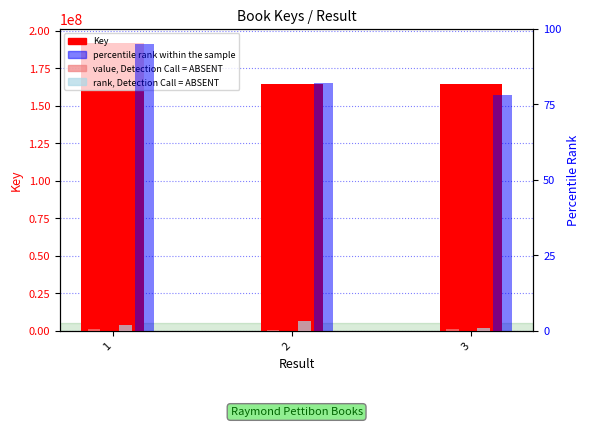

What is the smallest value displayed?

0.3